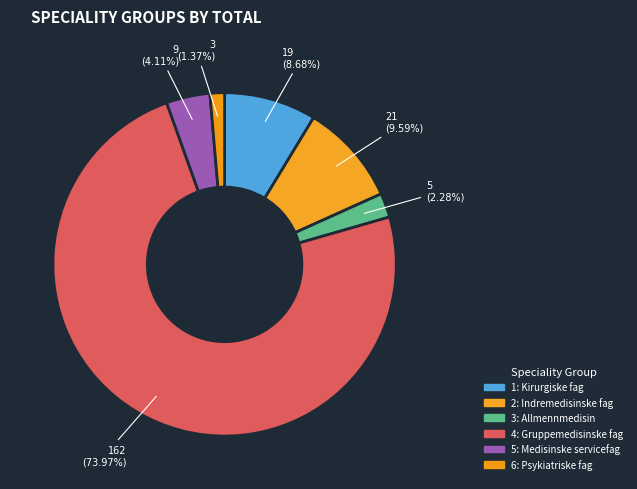

Is it true that 5: Medisinske servicefag is 4% of the pie?

True